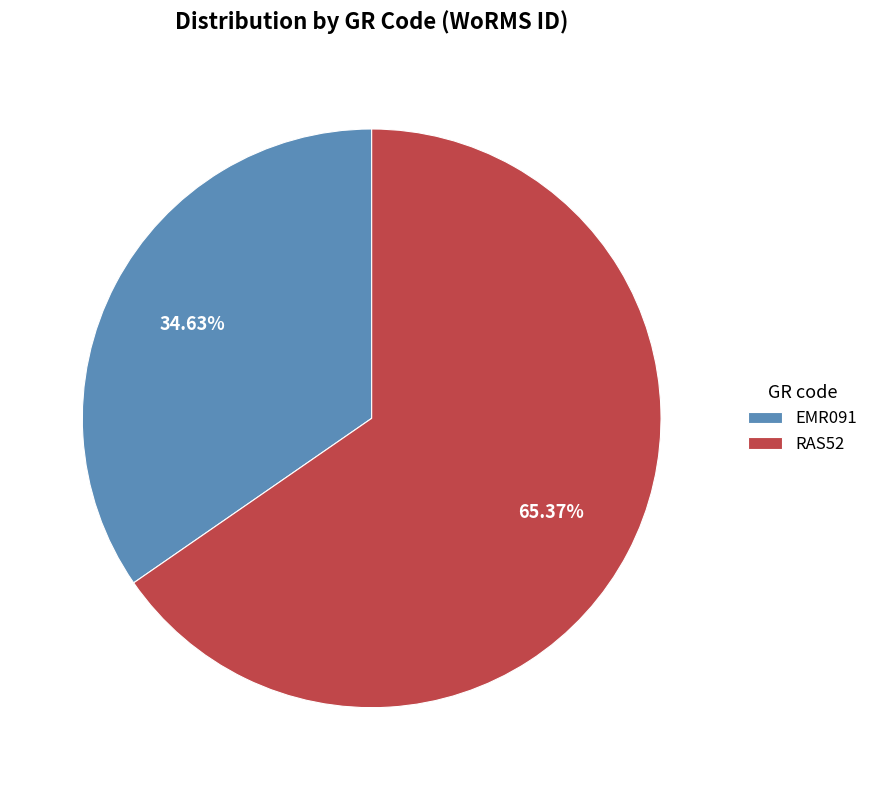

Count the number of slices in the pie.

2